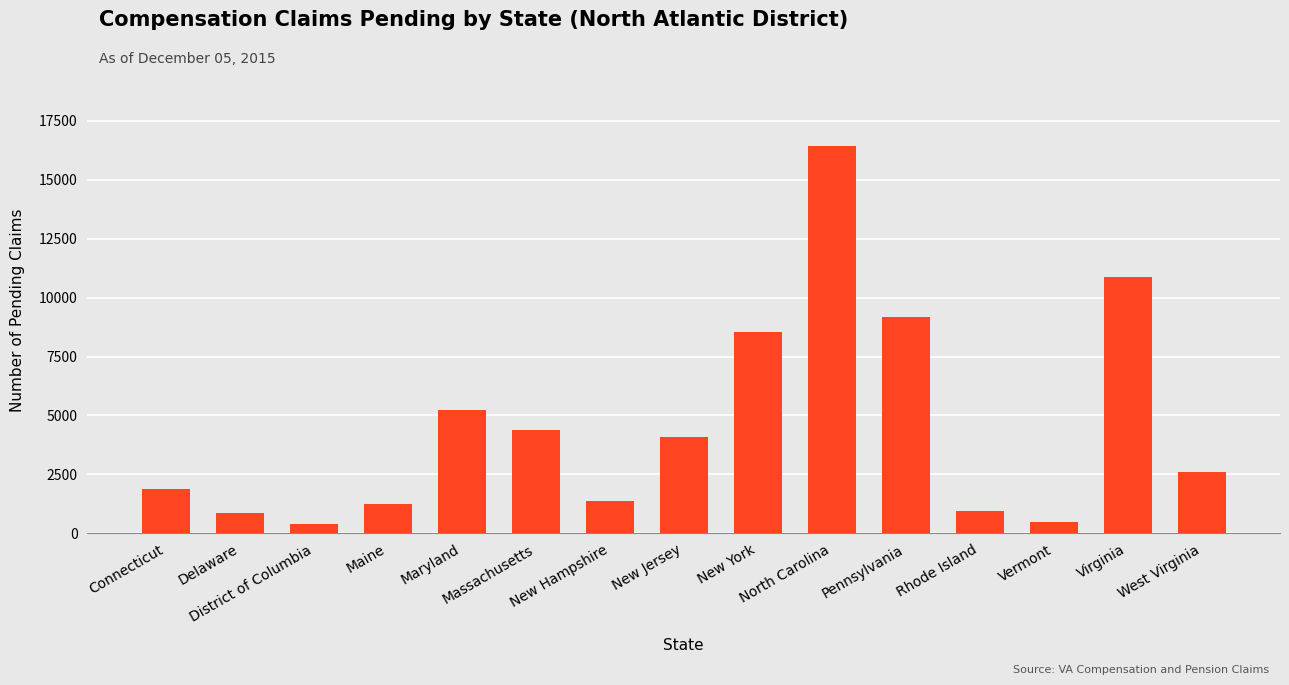

How many values are below 2586?

7